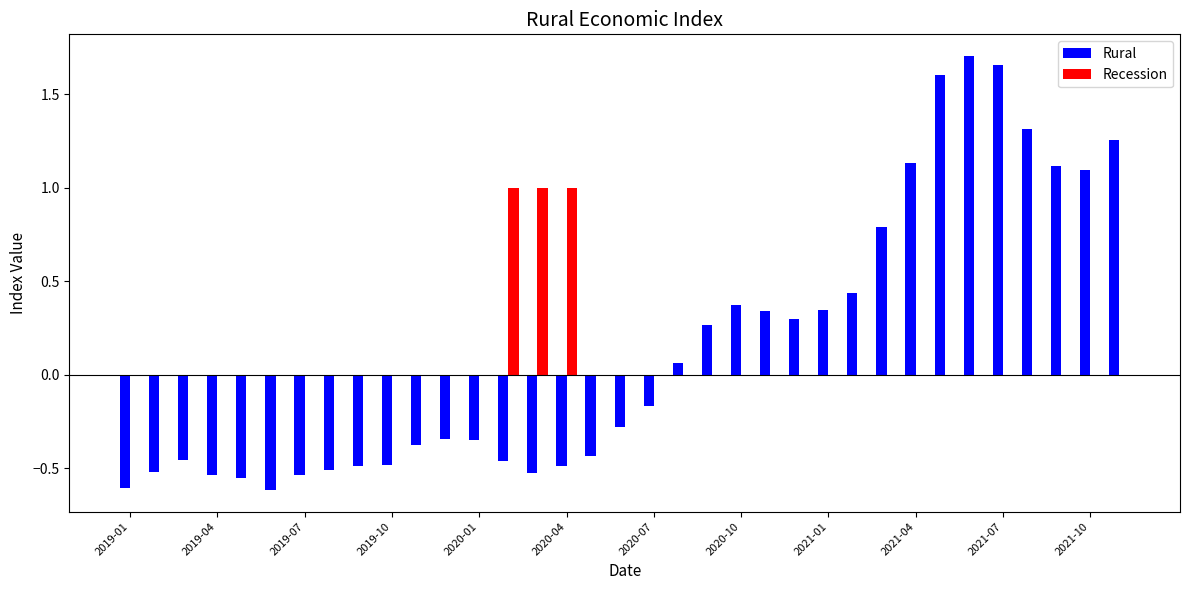

How many groups of bars are there?

35